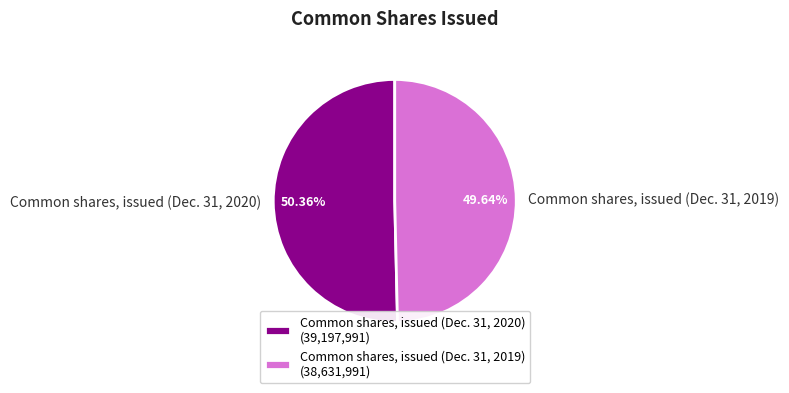

Which slice is the smallest?

Common shares, issued (Dec. 31, 2019)